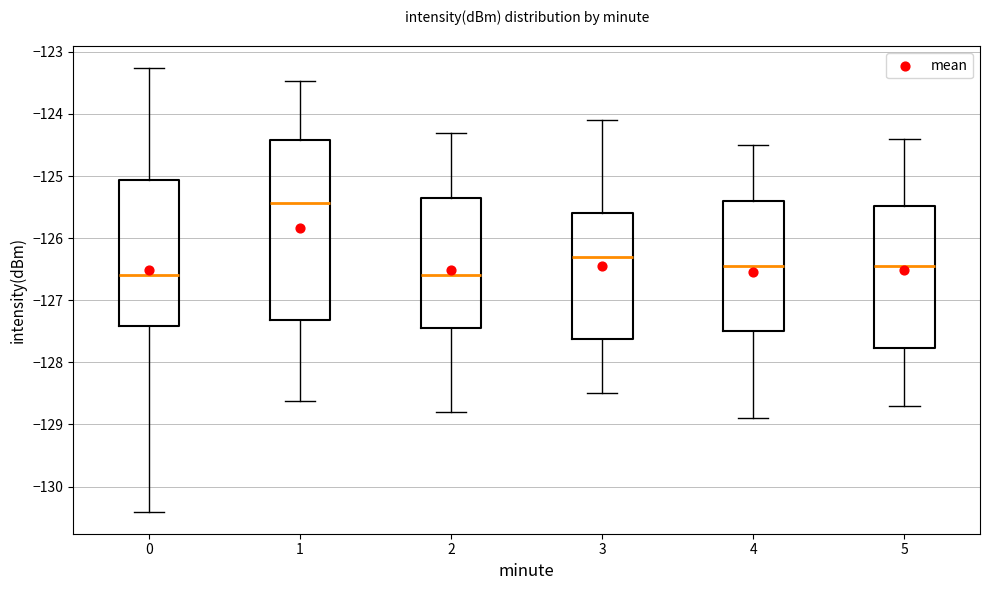

Reading left to right, read every box against the y-axis: the position of its median line, the range the box covers, and the ends of its whiskers. The values are not printed on the chart, so give them approximately, as read against the axis.

0: median -126.6, box -127.4 to -125.1, whiskers -130.4 to -123.3
1: median -125.4, box -127.3 to -124.4, whiskers -128.6 to -123.5
2: median -126.6, box -127.4 to -125.3, whiskers -128.8 to -124.3
3: median -126.3, box -127.6 to -125.6, whiskers -128.5 to -124.1
4: median -126.4, box -127.5 to -125.4, whiskers -128.9 to -124.5
5: median -126.4, box -127.8 to -125.5, whiskers -128.7 to -124.4